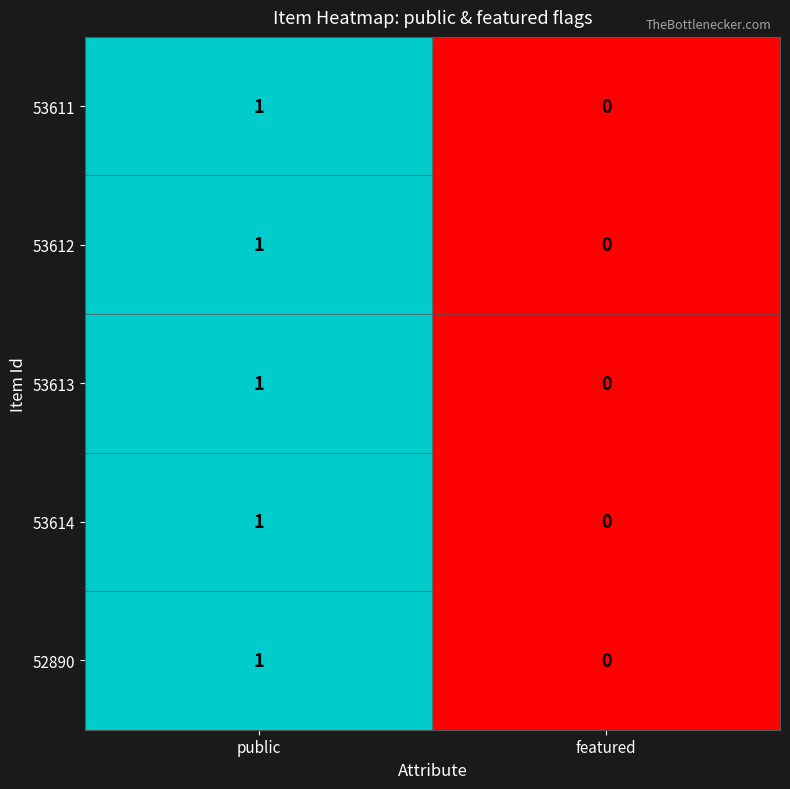

The 53611 series shows 0 at featured. True or false?

True